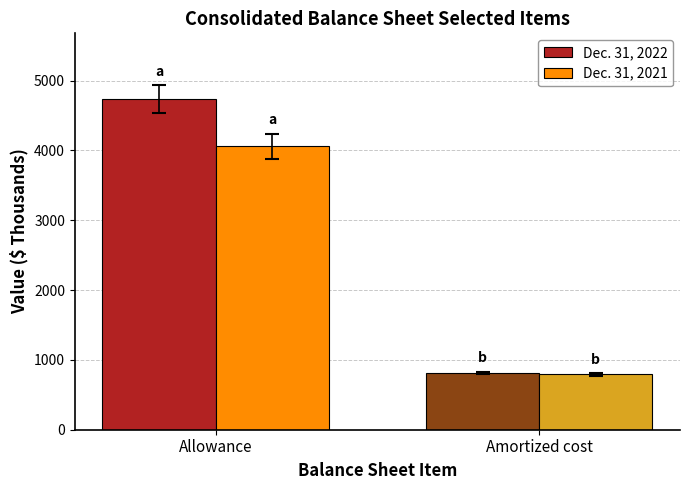

Which series has the widest spread of values?

Dec. 31, 2022